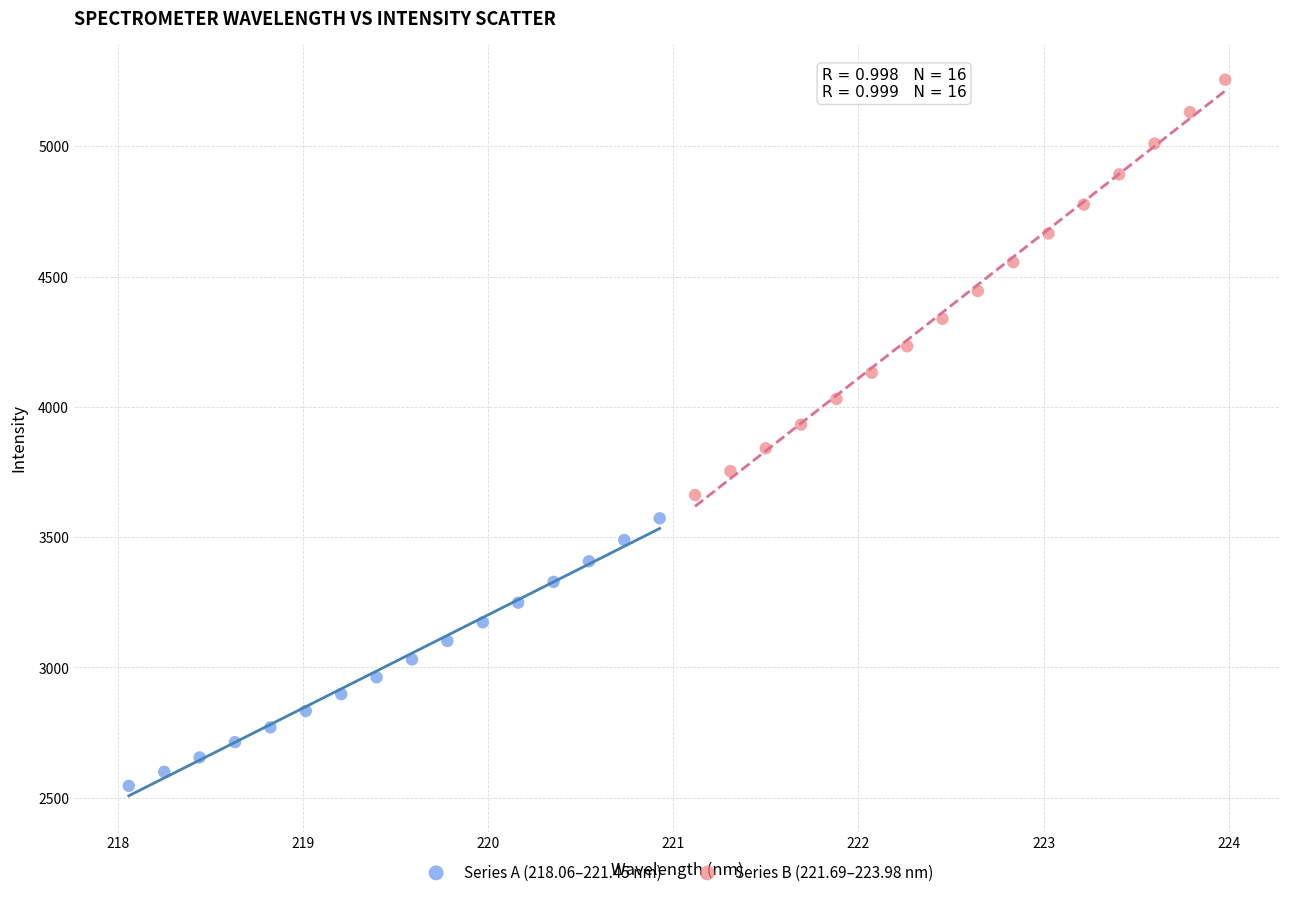

Which series reaches the maximum Y coordinate?

Series B (221.69–223.98 nm)